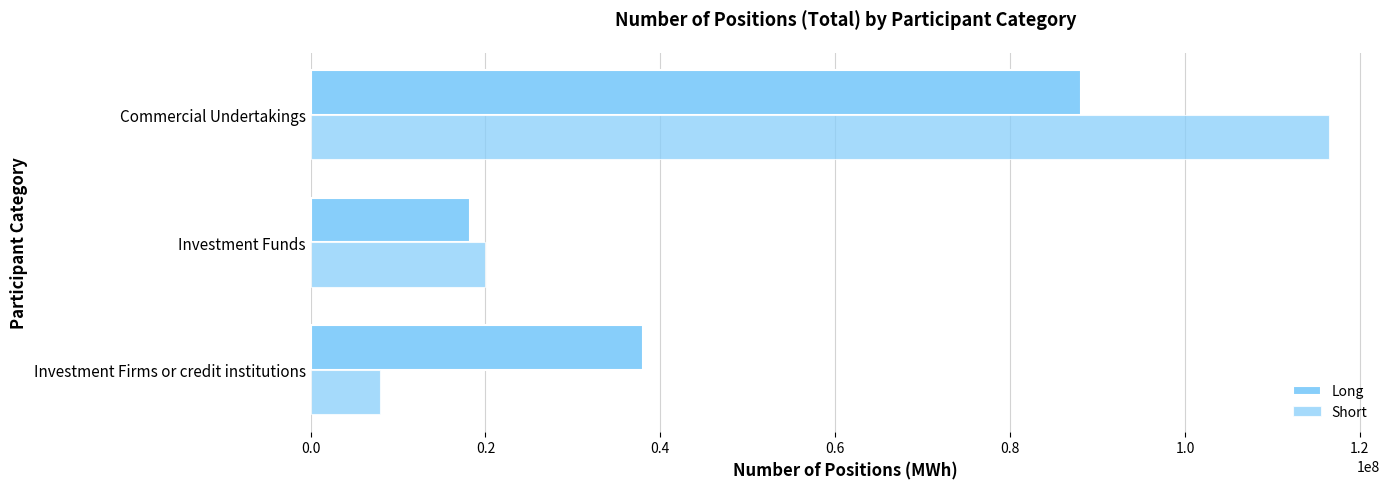

How many categories are shown in the chart?

3